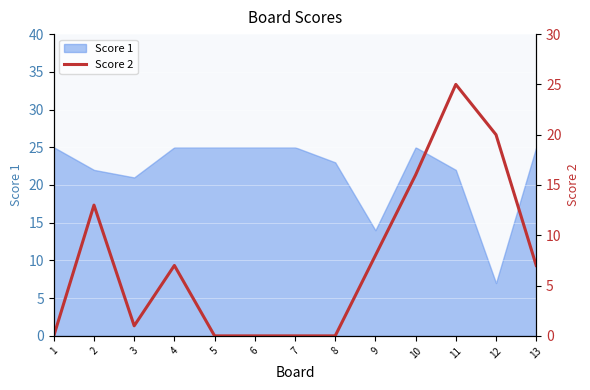

Where is the first local minimum?

3